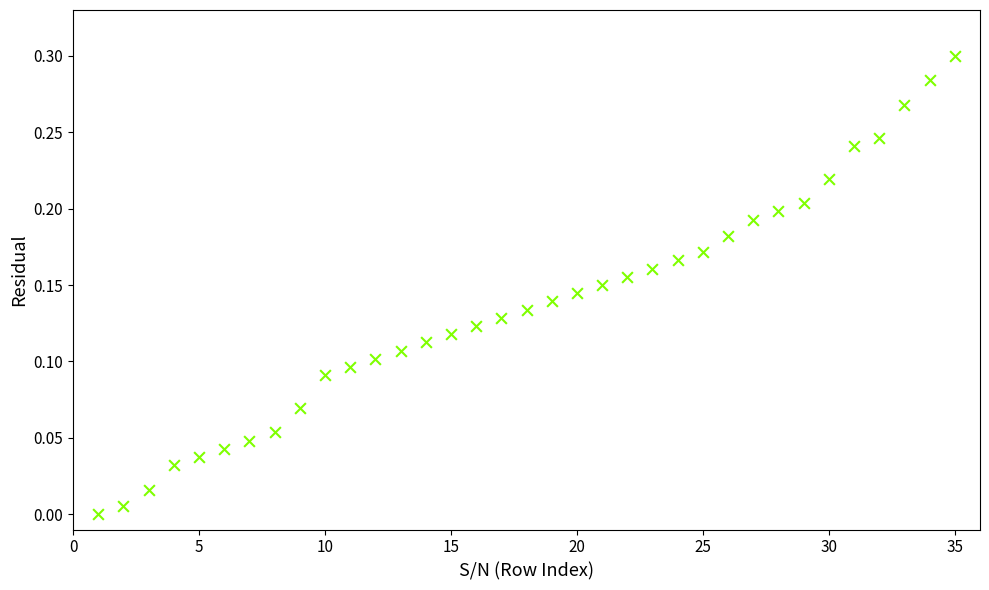

What is the range of X values (max minus min)?

34.0